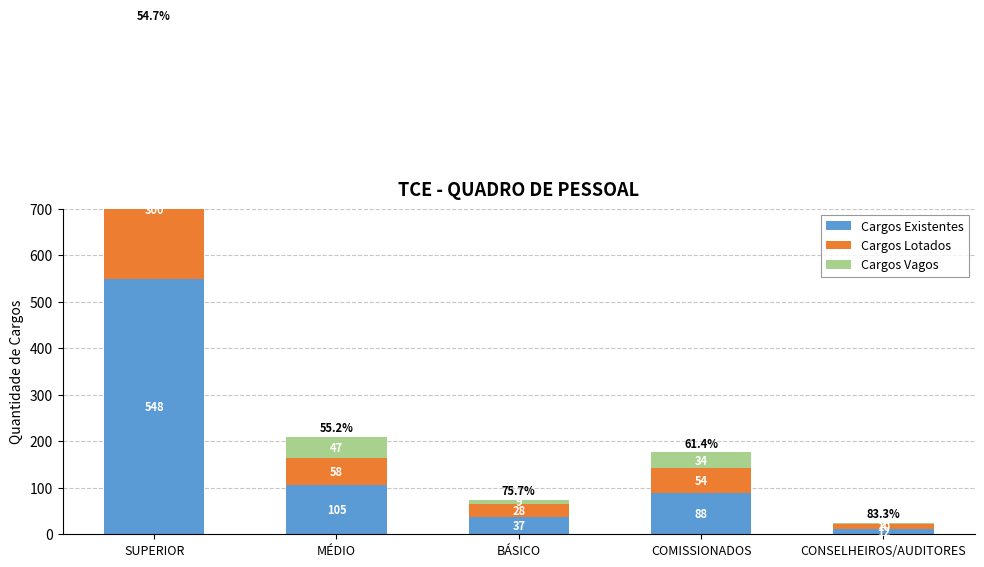

At which category does the chart reach its minimum across all series?

CONSELHEIROS/AUDITORES